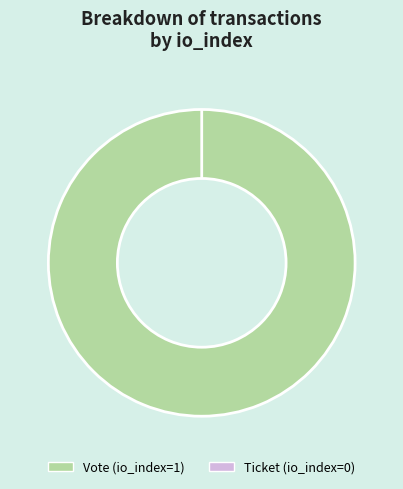

Is it true that Vote is 92% of the pie?

False